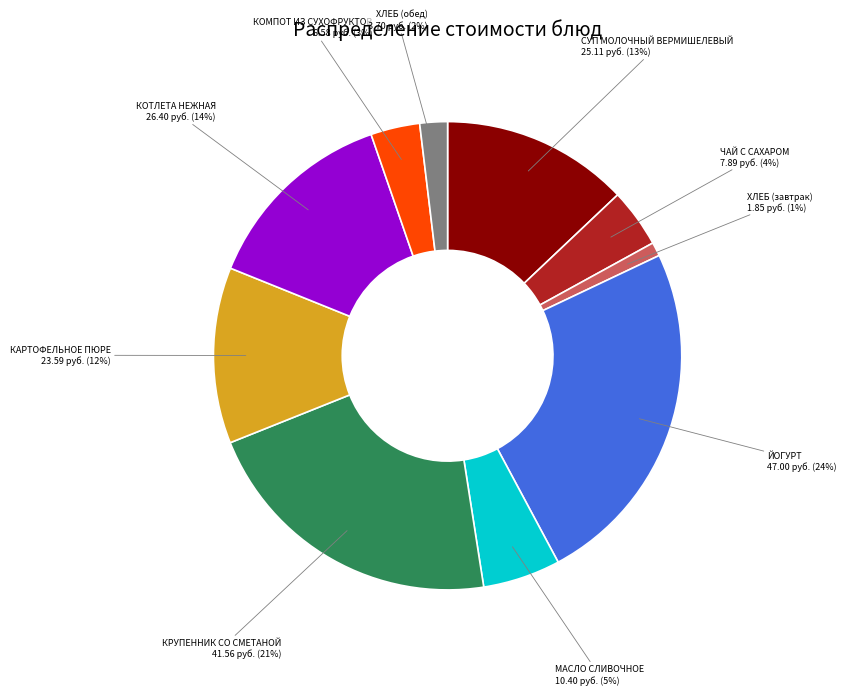

Which slice is the smallest?

ХЛЕБ (завтрак)